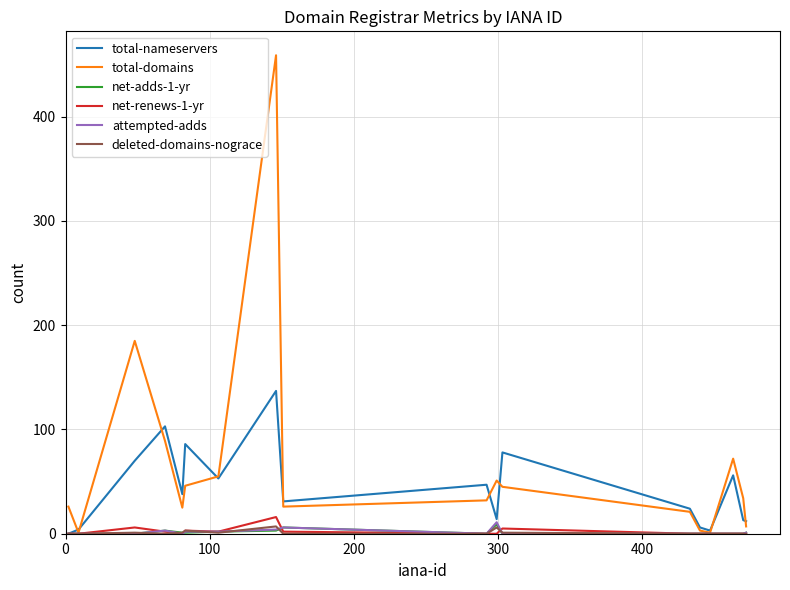

How many lines are shown in the chart?

6